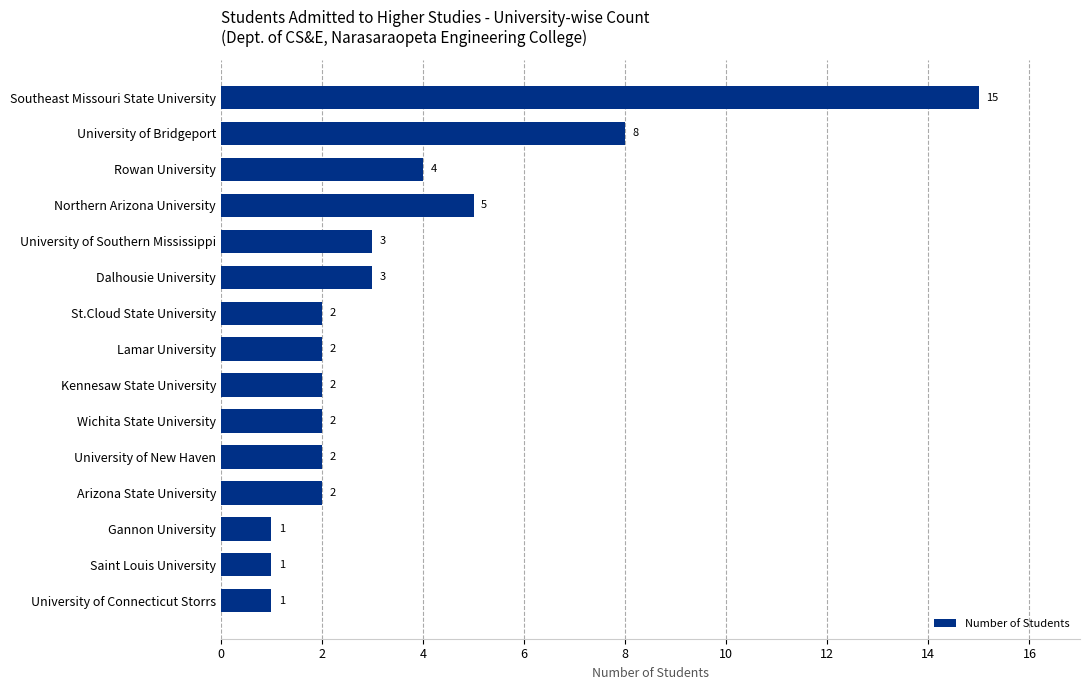

What is the maximum value shown in the chart?

15